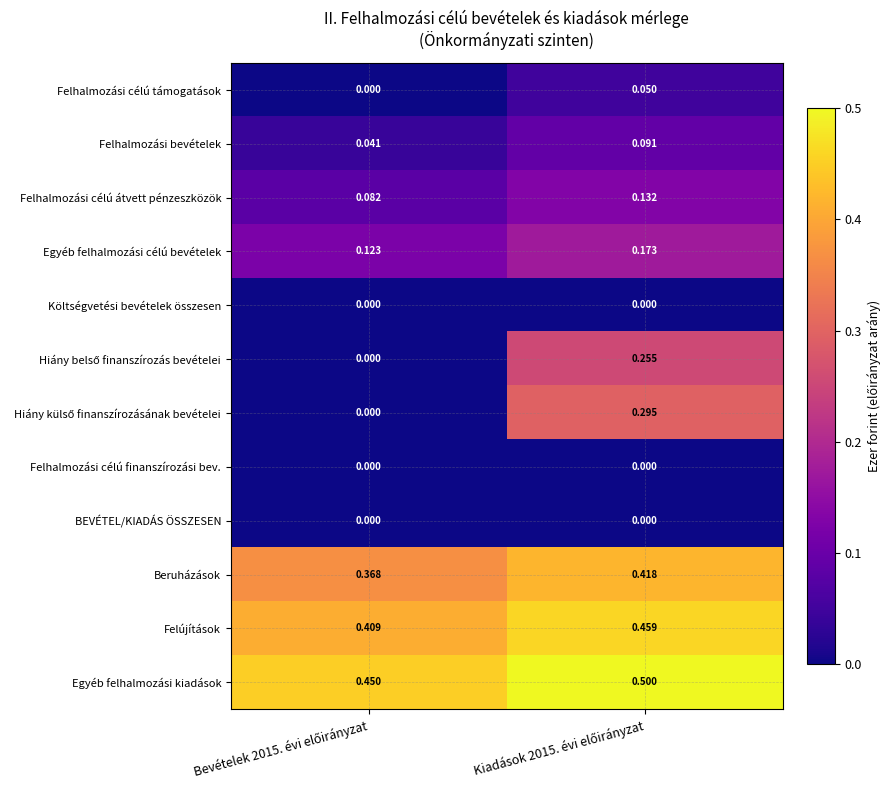

Which series has the largest total across all categories?

Egyéb felhalmozási kiadások